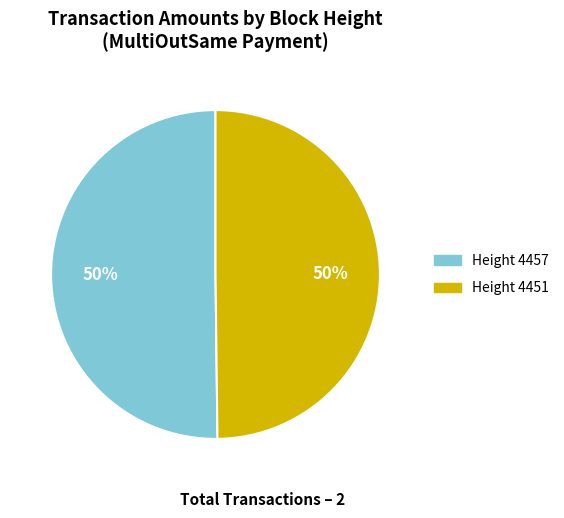

Count the number of slices in the pie.

2